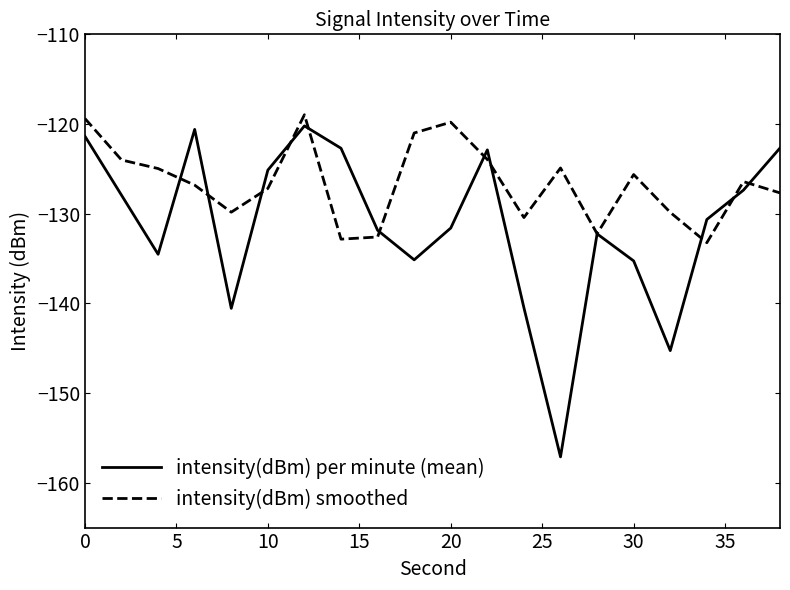

What is the lowest value of the intensity(dBm) per minute (mean) series?

-157.1